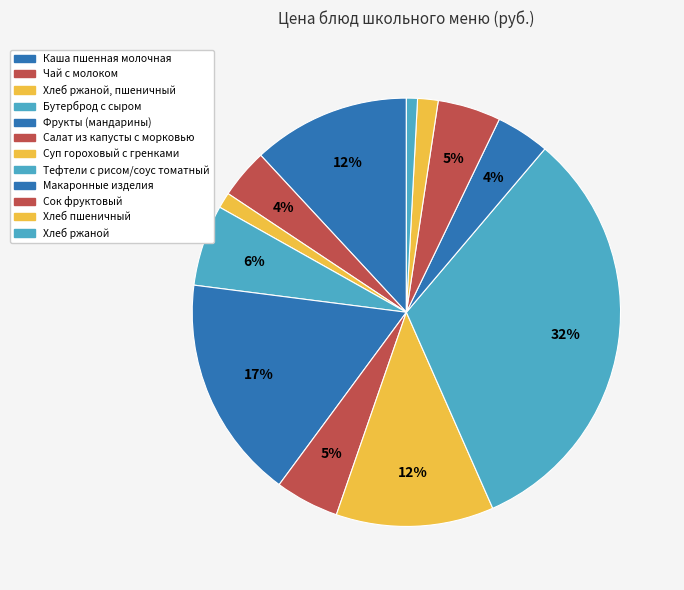

How many segments does this pie chart have?

12